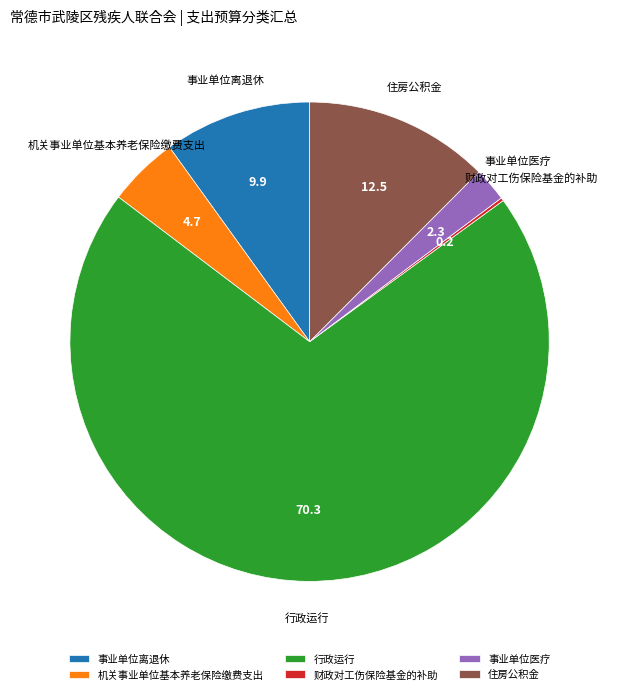

What is the ratio of the value at 机关事业单位基本养老保险缴费支出 to the value at 事业单位医疗?

2.1